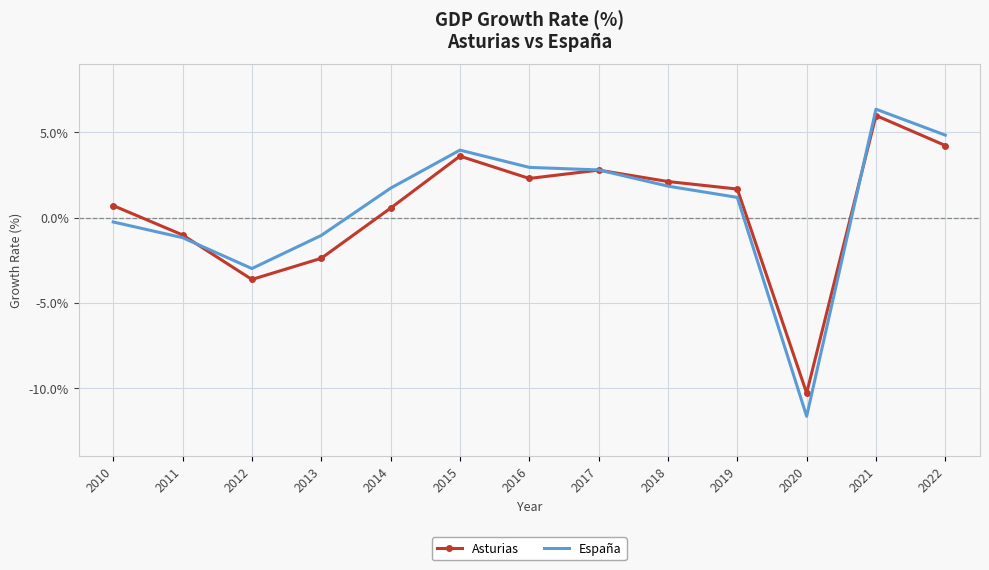

Which series has the largest range (max minus min)?

España